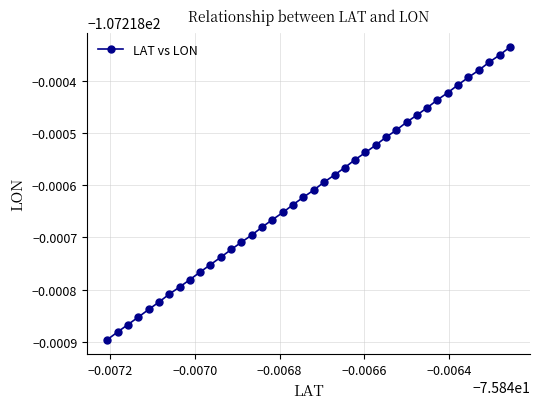

Does the chart have visible grid lines?

Yes